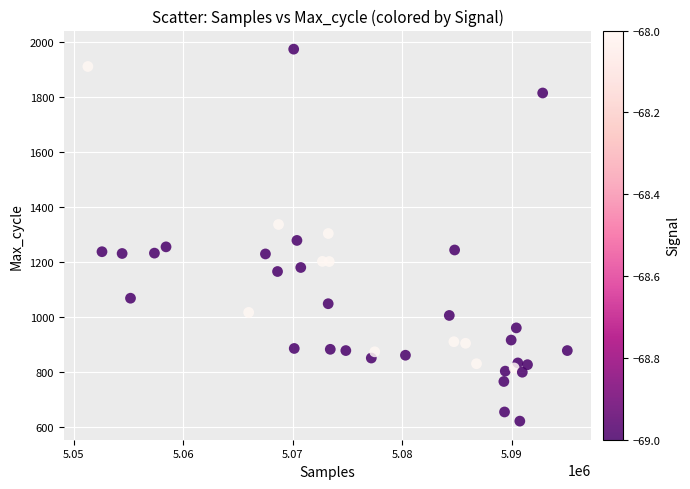

What is the range of Y values (max minus min)?

1353.5